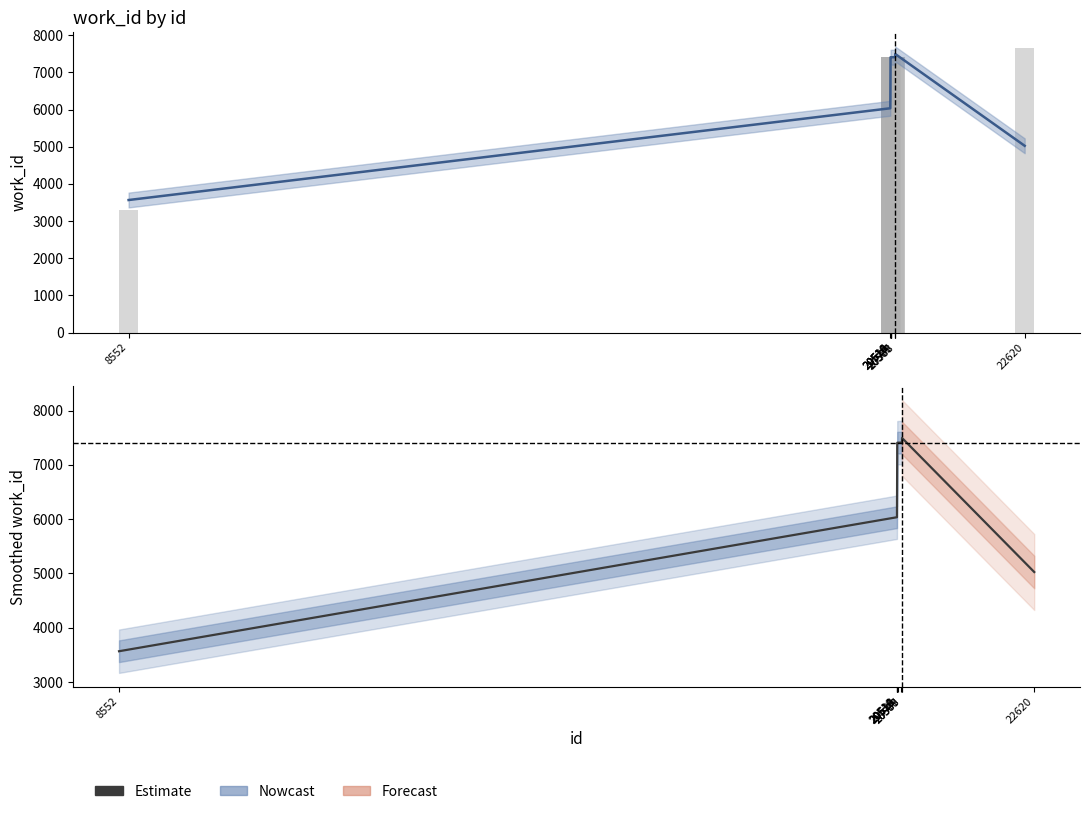

What is the value of the 2nd bar from the left?

7408